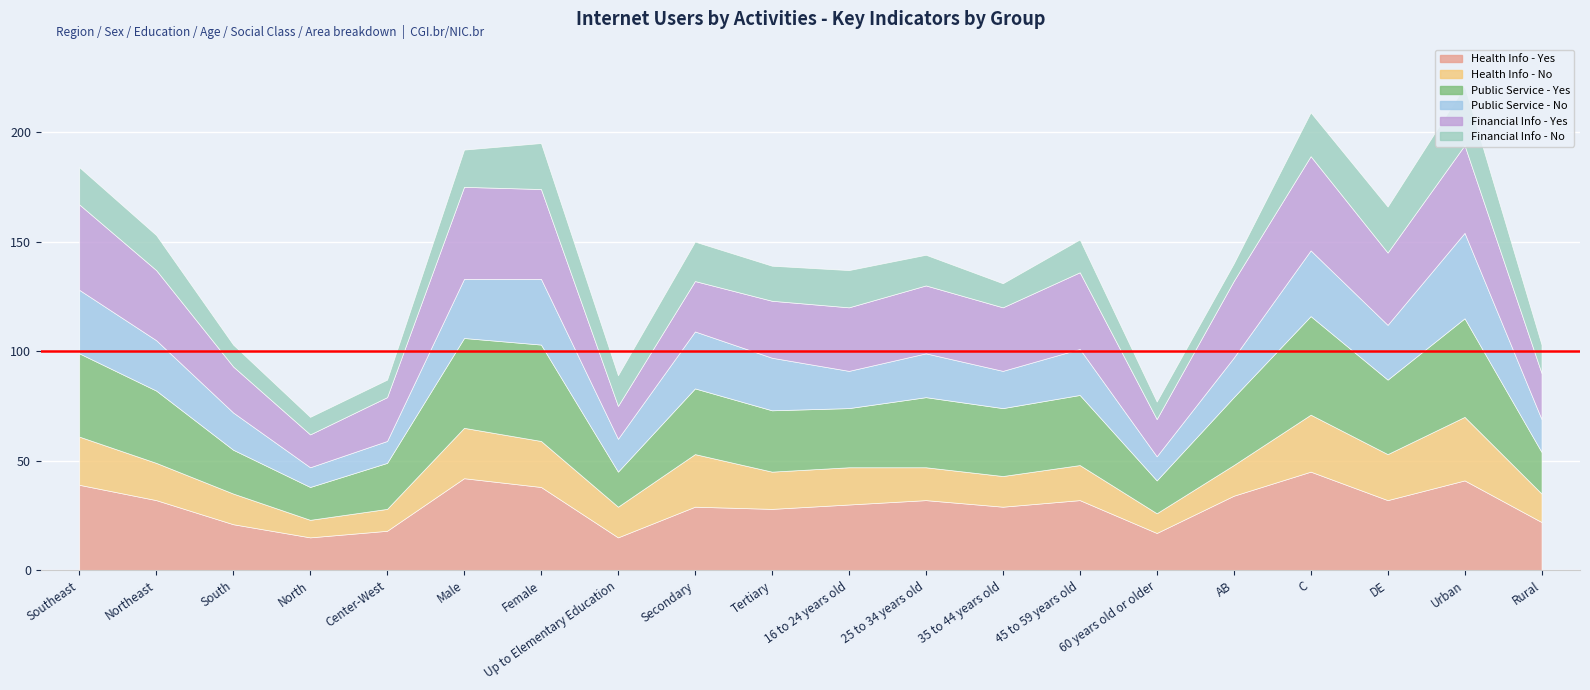

True or false: Public Service - No and Health Info - Yes cross at least once.

False